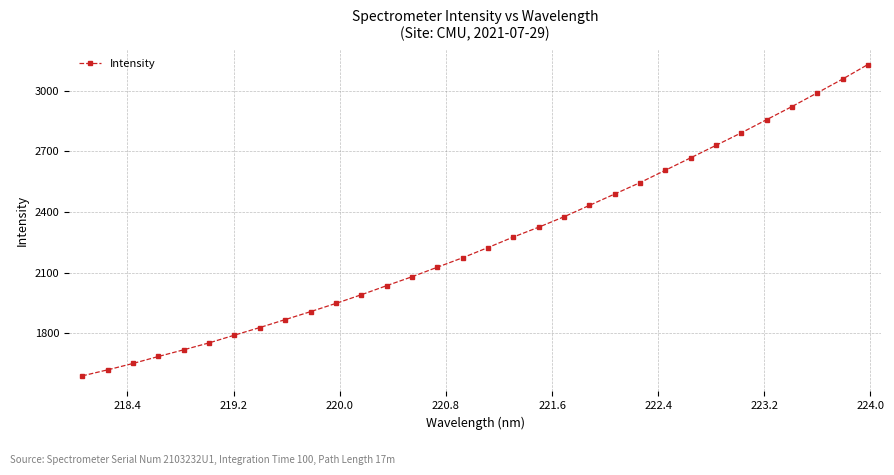

What is the value of the 26th point from the left?

2730.0